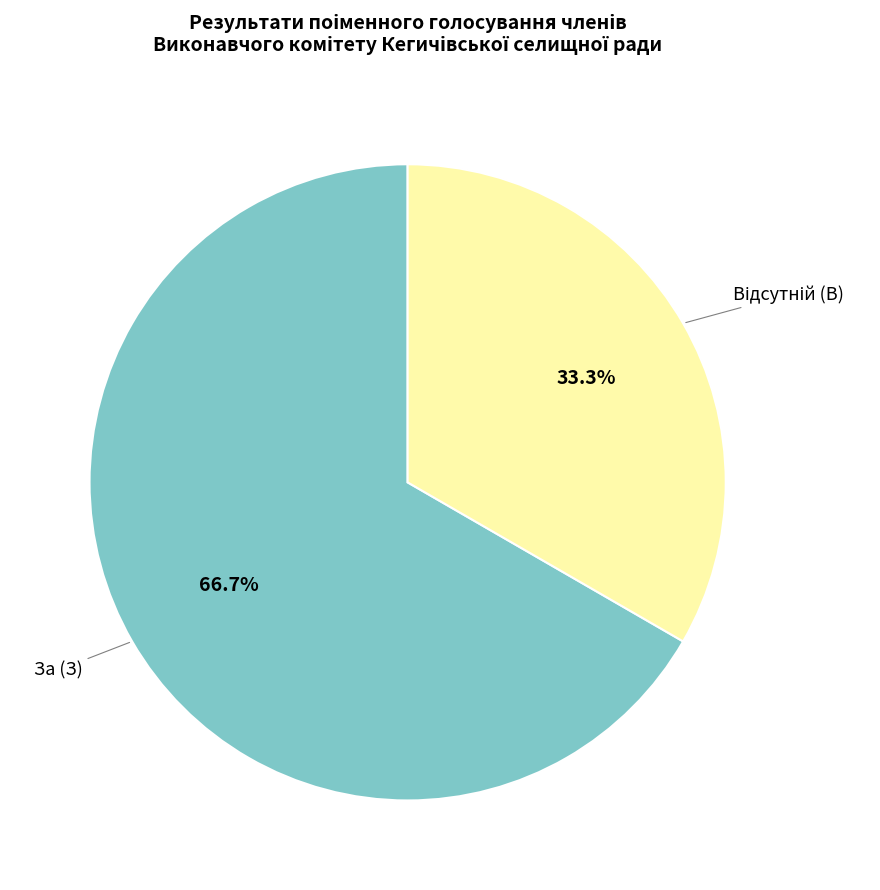

To the nearest percent, what is the average slice percentage?

50%